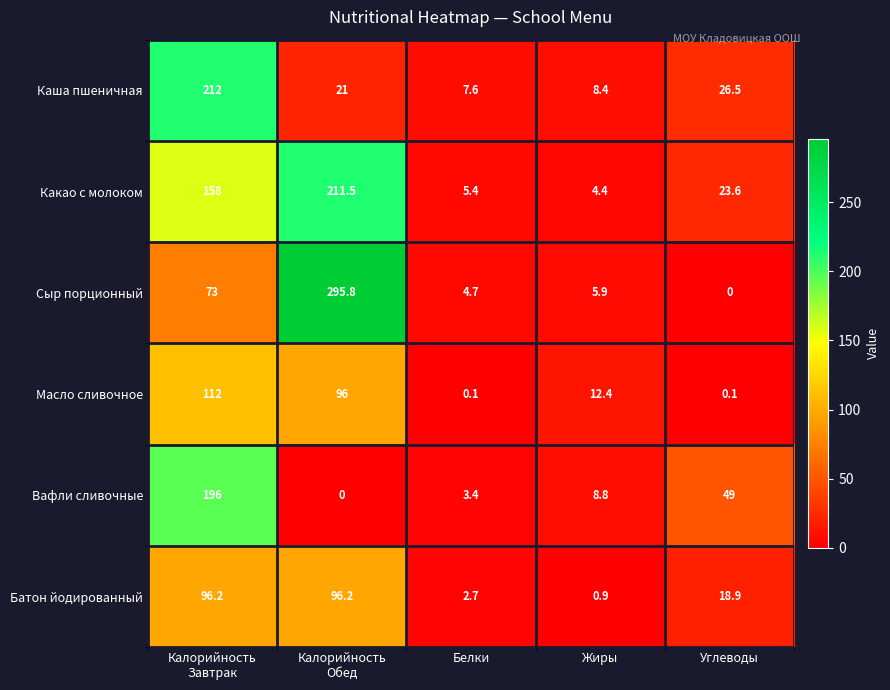

Which series has the widest spread of values?

Сыр порционный